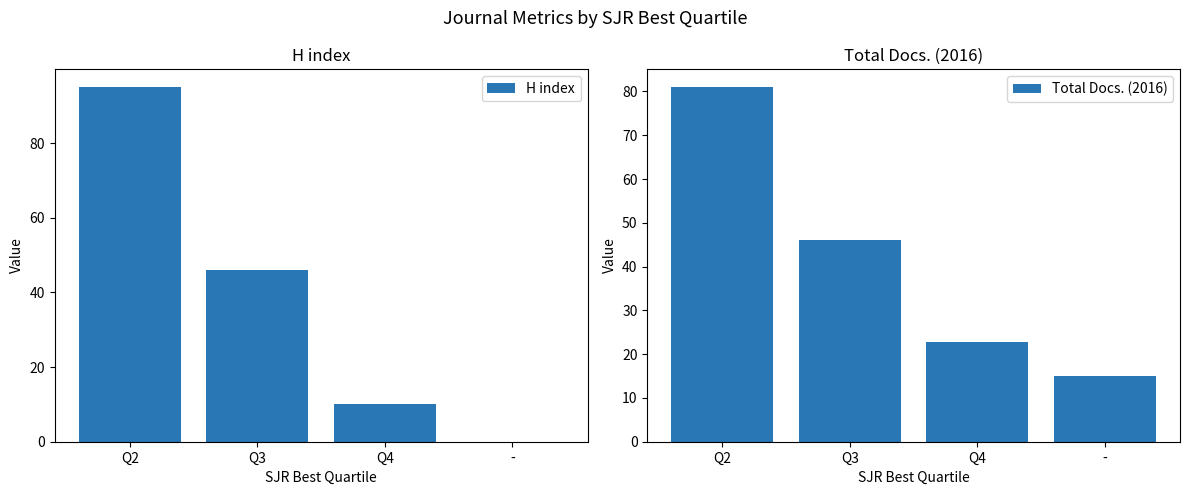

How many bars are there in each group?

2